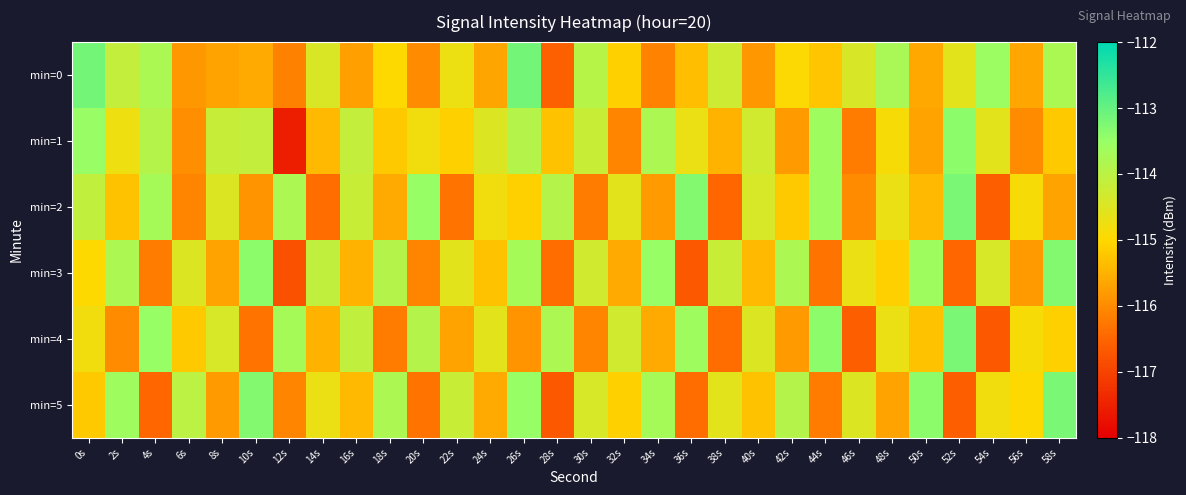

What is the spread (max minus min) of values at 12s?

3.8